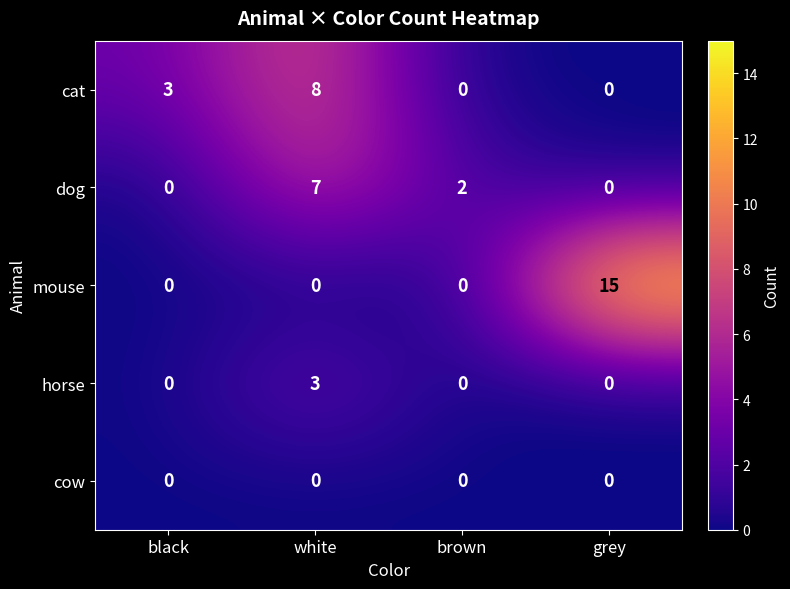

Which series changed the most between white and brown?

cat